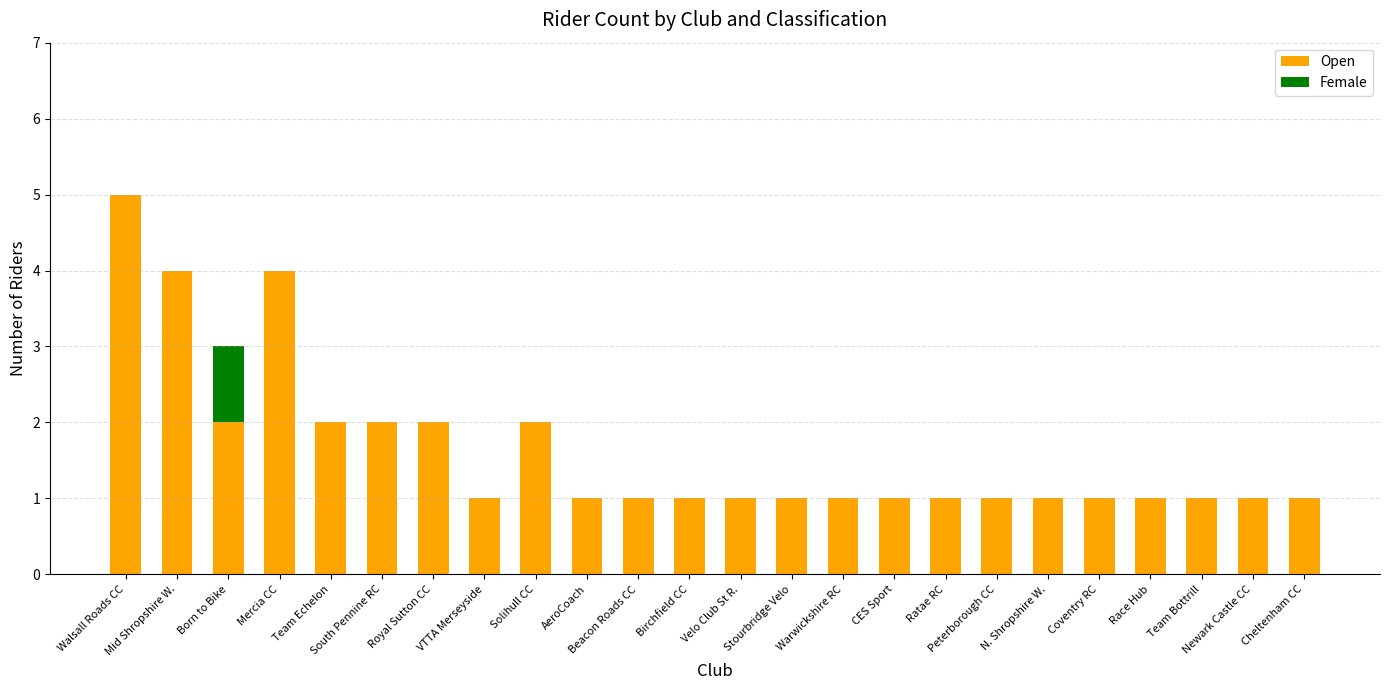

What are all the series names shown in the legend?

Open, Female